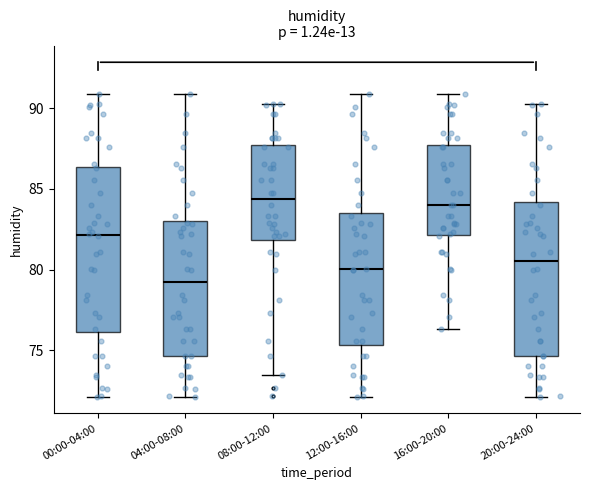

Which box is the tallest, from its lower edge to its upper edge?

00:00-04:00